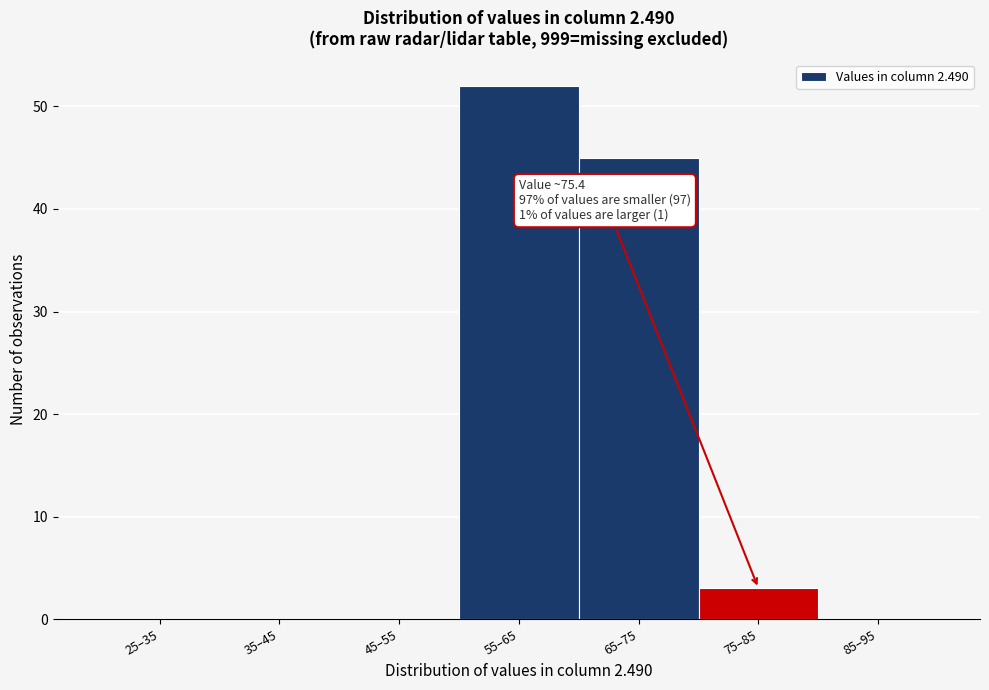

Reading left to right, what are all the values shown in this chart?

25–35=0	35–45=0	45–55=0	55–65=52	65–75=45	75–85=3	85–95=0